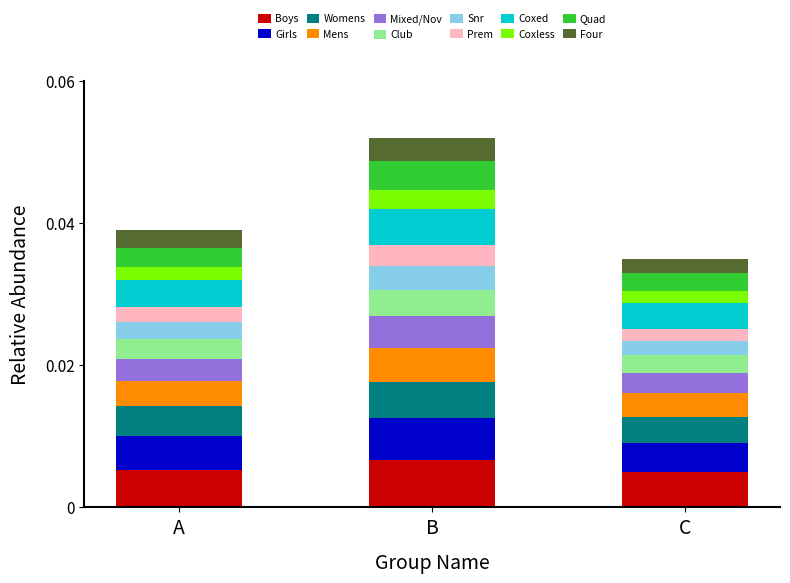

At which label does Boys reach its peak?

B